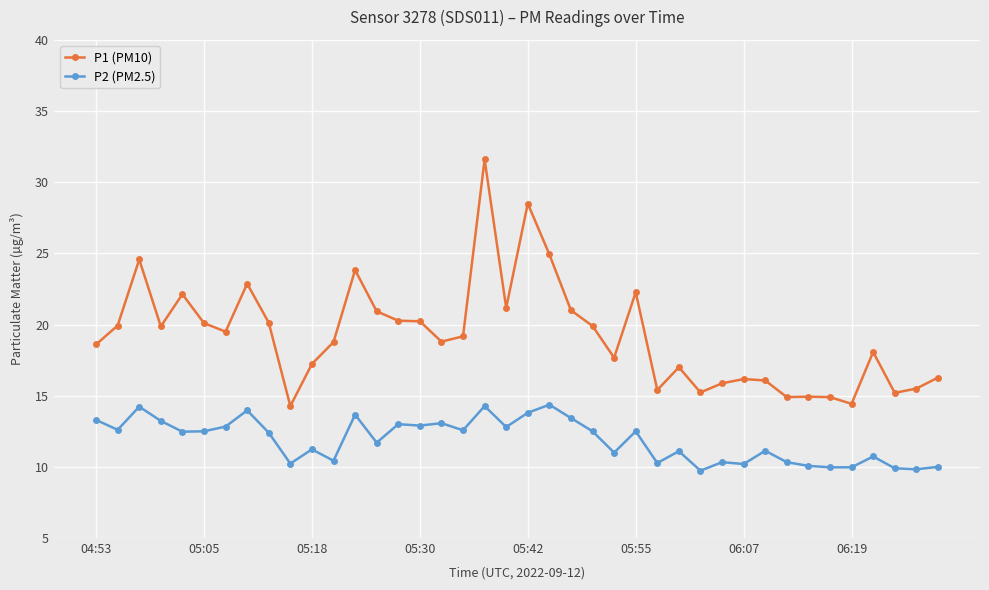

What is the value of the P1 (PM10) point at the 5th from the left?

22.1